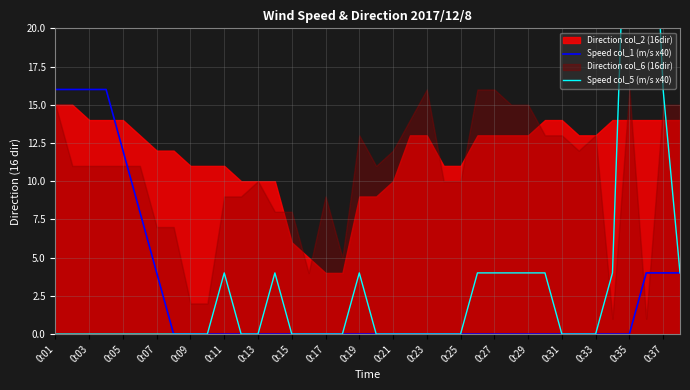

Which category has the highest value across all series?

35